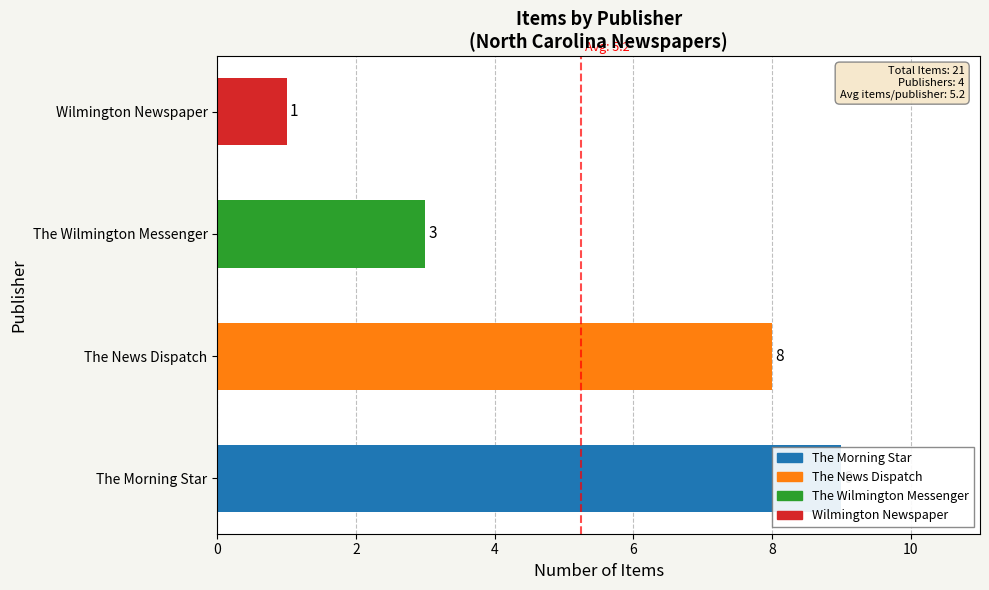

What is the average value?

5